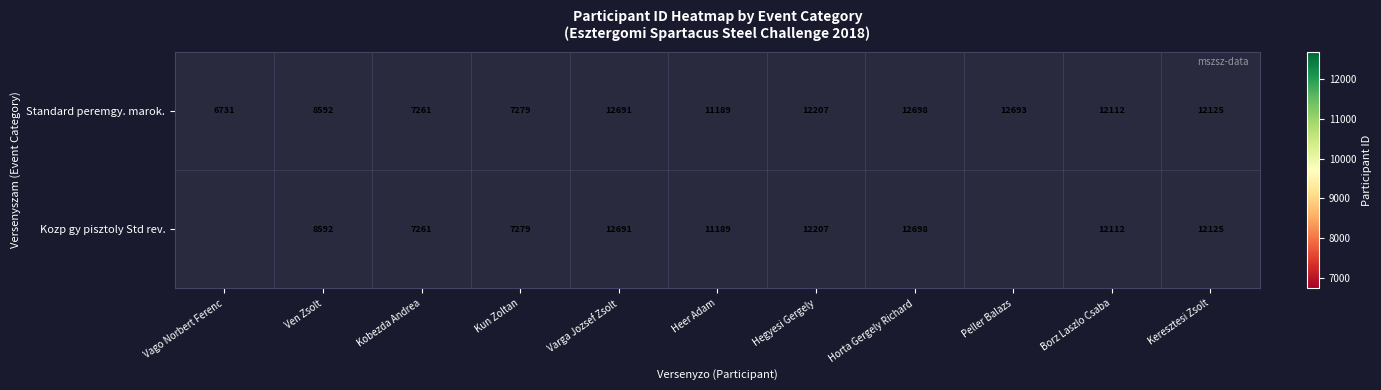

The value of Kozp gy pisztoly Std rev. at Ven Zsolt is 2926.3. True or false?

False